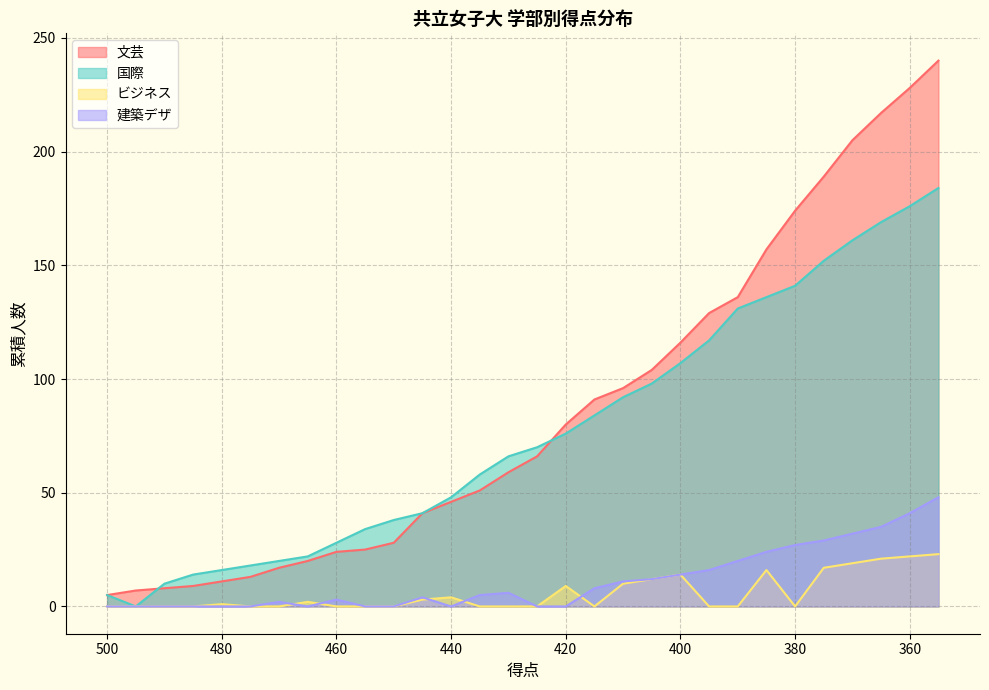

The value of 建築デザ at 355 is 48. True or false?

True